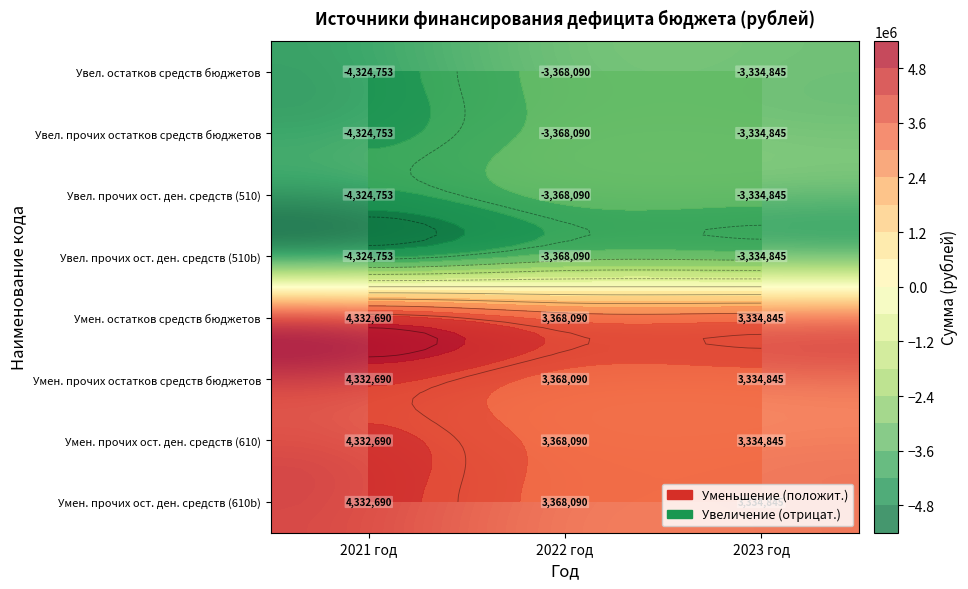

What is the sum of all Уменьшение прочих остатков денежных средств (610b) values?

11035625.1